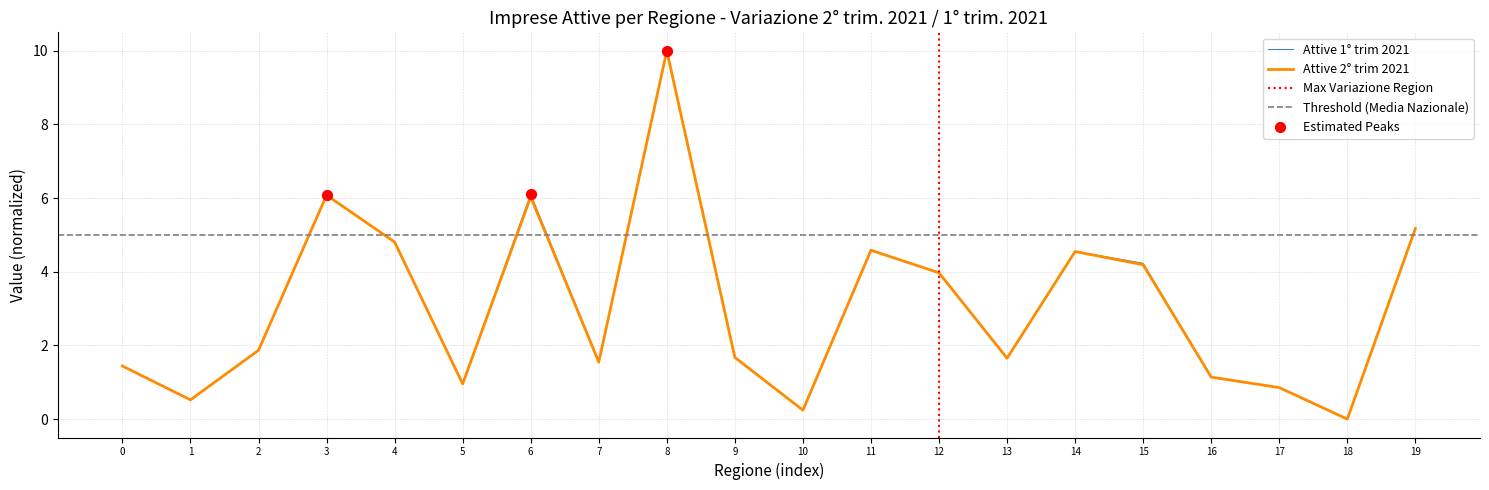

Which series reaches the minimum Y coordinate?

Attive 1° trim 2021